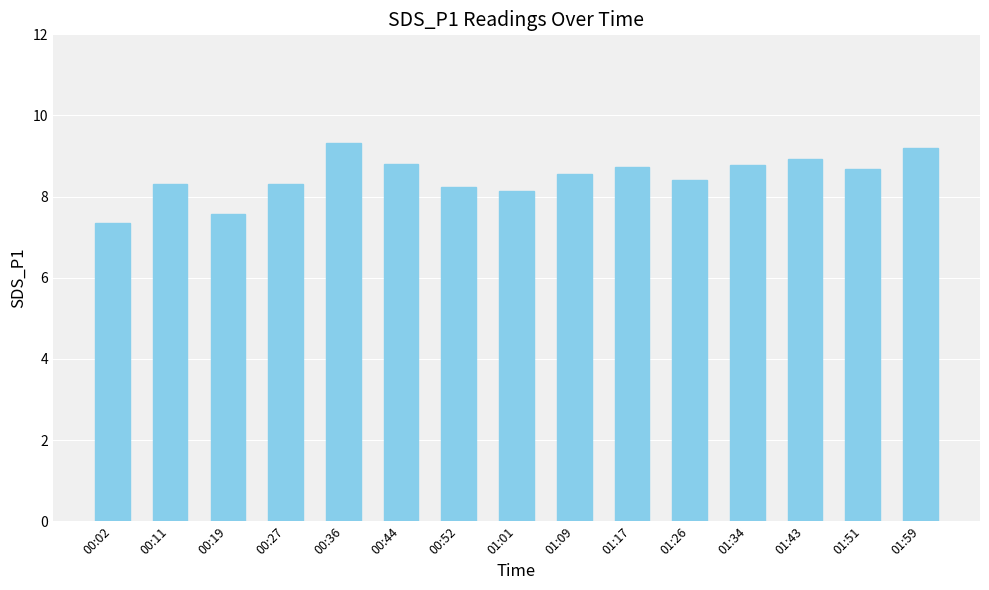

What is the maximum value shown in the chart?

9.3